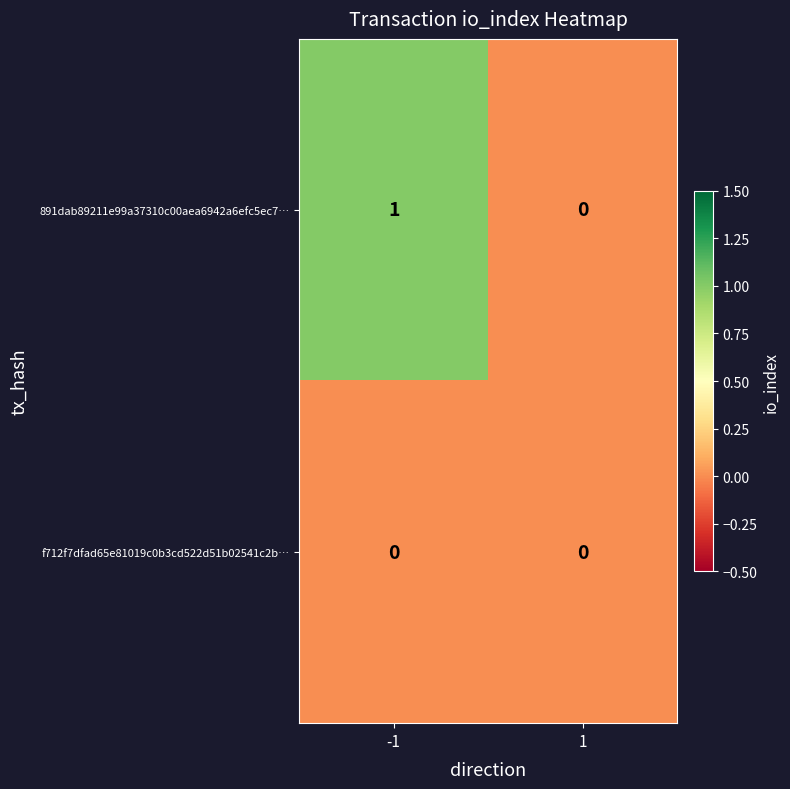

Which series has the widest spread of values?

891dab89211e99a37310c00aea6942a6efc5ec7…